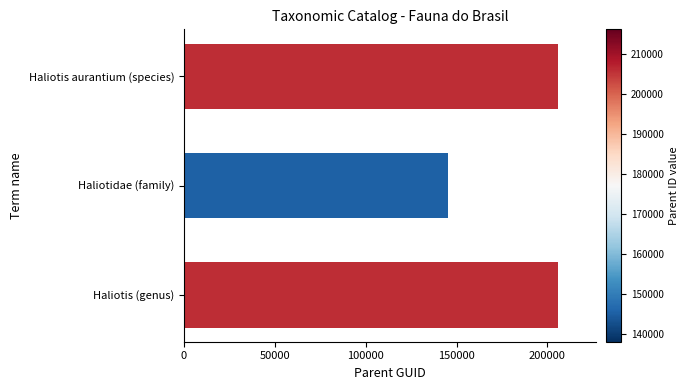

What is the change in value from Haliotidae (family) to Haliotis aurantium (species)?

+60492